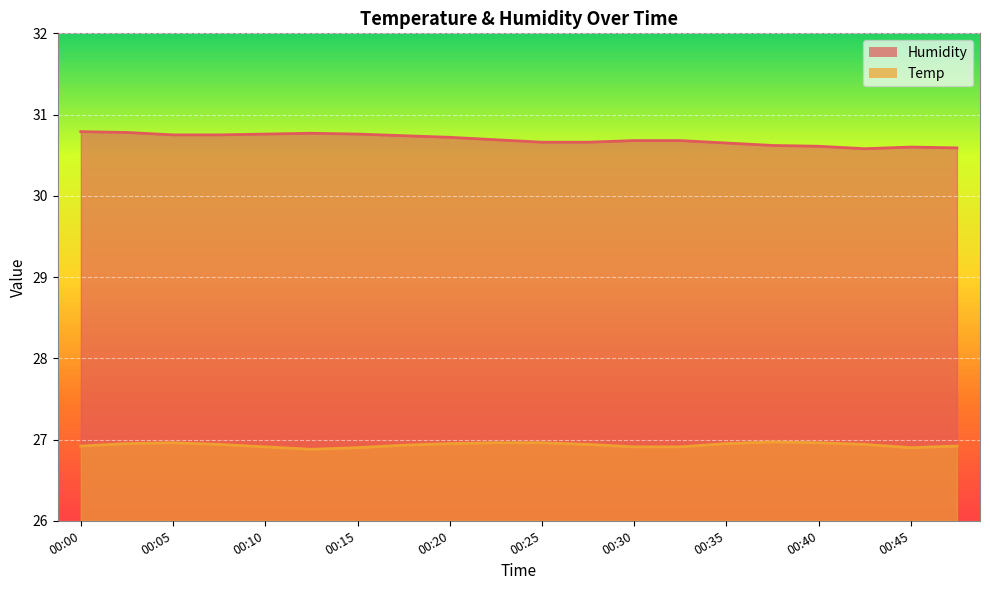

True or false: Temp has more than 2 points higher than both neighbors.

False